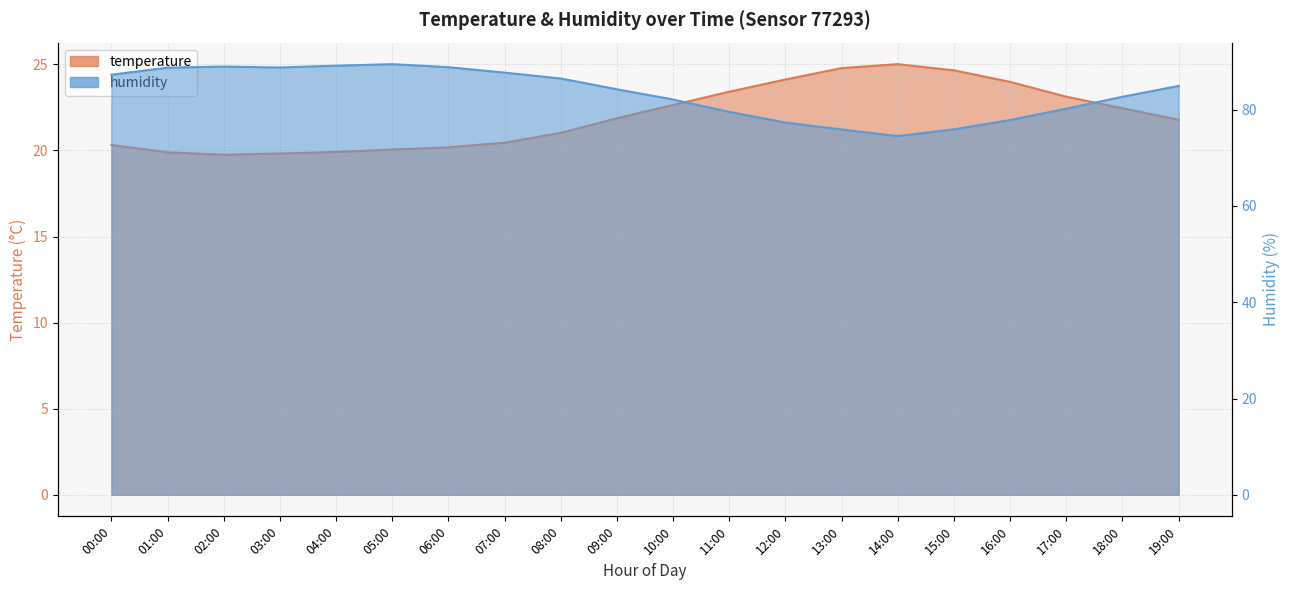

What is the difference between the second highest and second lowest values in the humidity series?

13.2